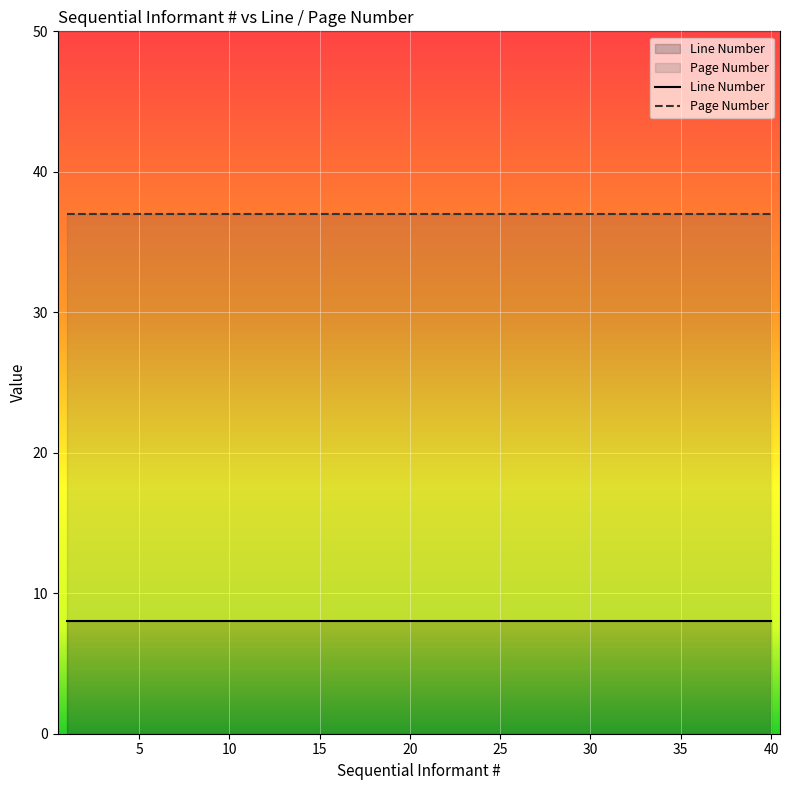

What is the sum of all Line Number values?

320